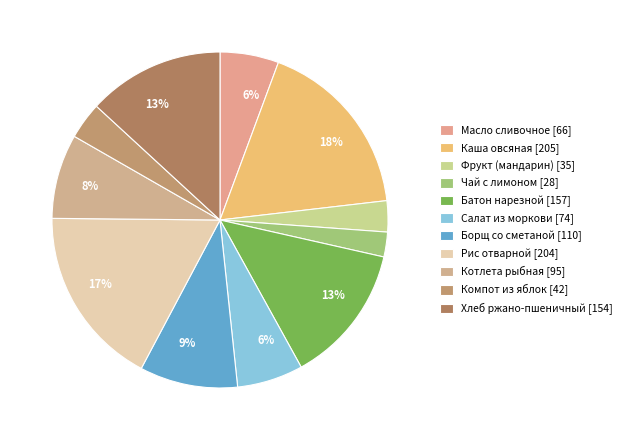

How many slices are in this pie chart?

11